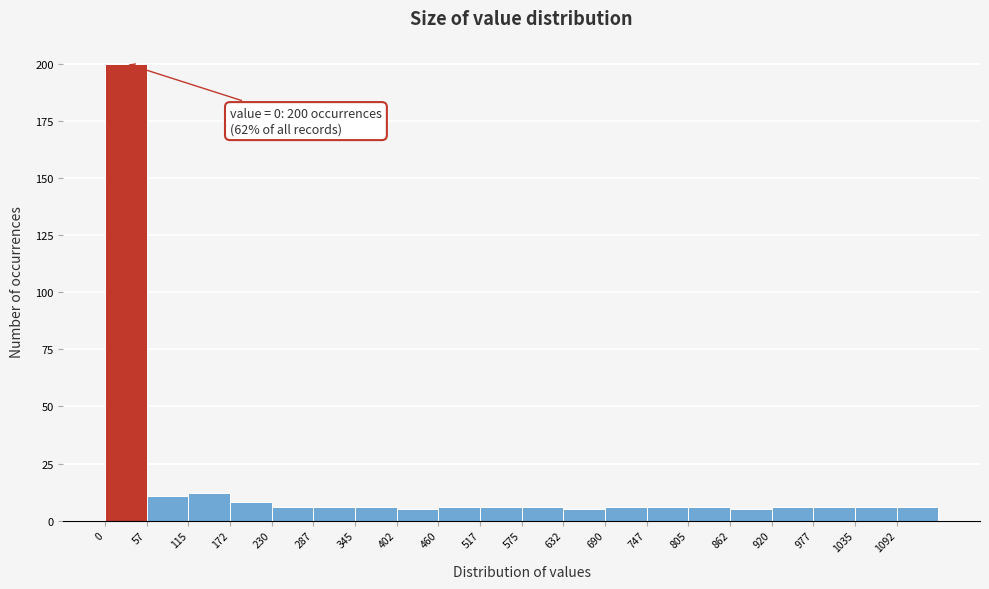

Which range on the x-axis has the tallest bar?

0 to 60